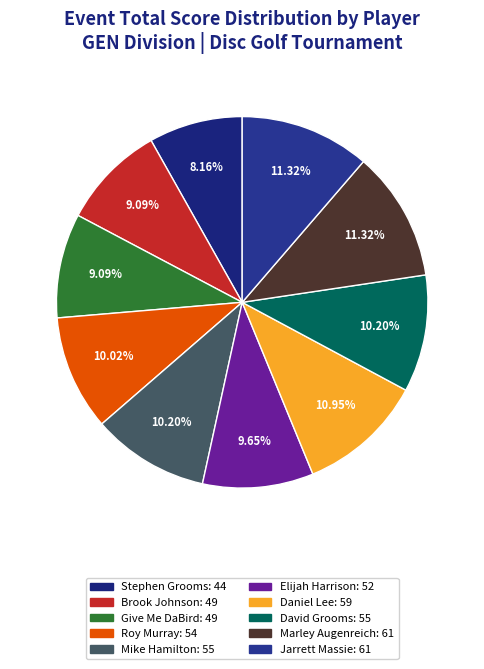

How many slices are in this pie chart?

10